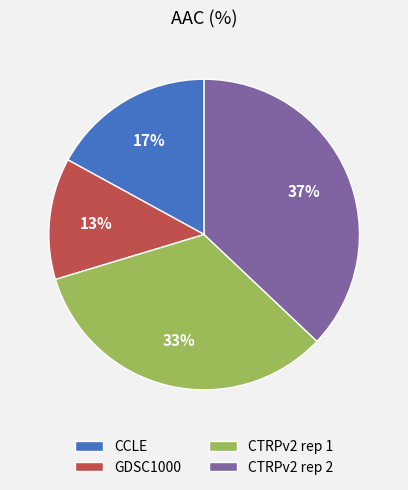

Does CTRPv2 rep 2 account for over 50% of the chart?

No